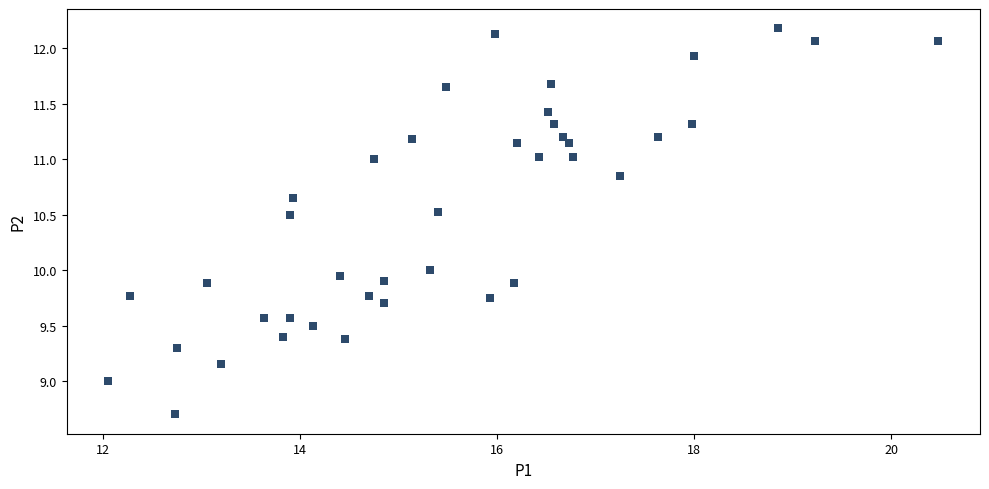

What is the range of Y values (max minus min)?

3.5